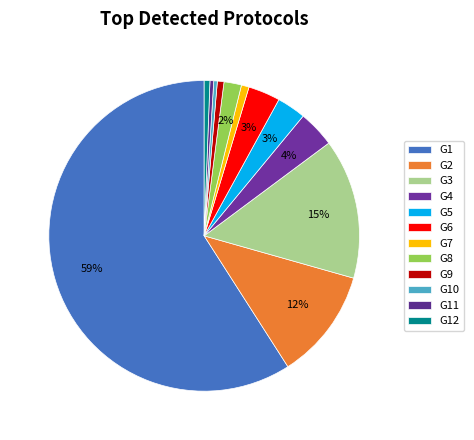

Rank the categories by value from highest to lowest.

G1, G3, G2, G4, G6, G5, G8, G7, G9, G12, G11, G10